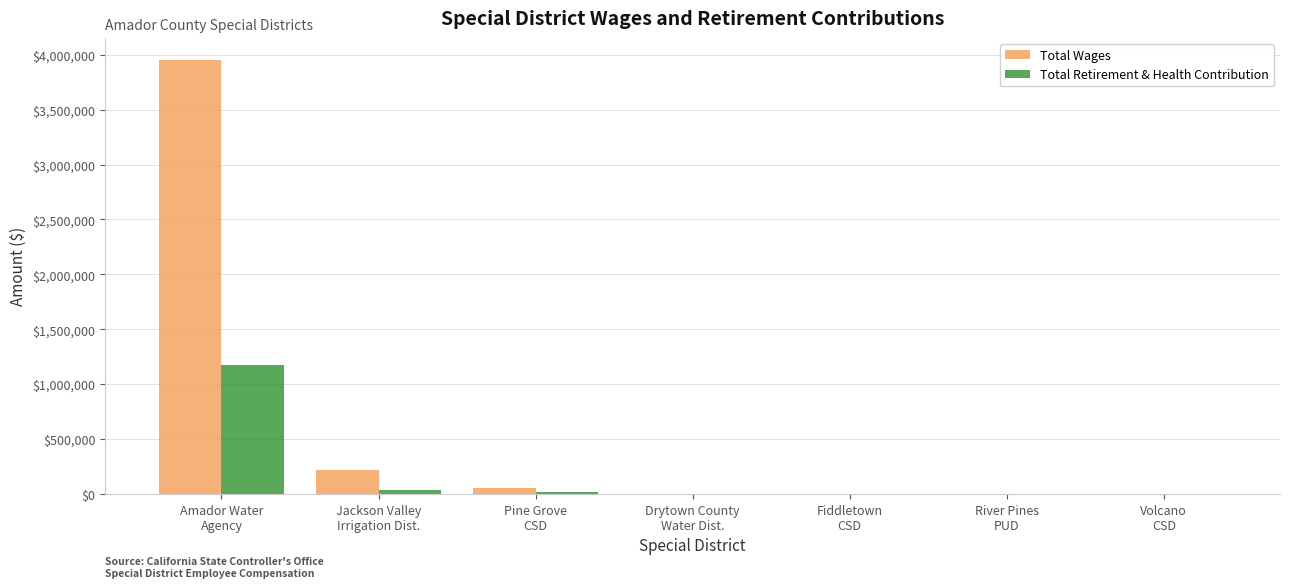

What is the sum of all Total Wages values?

4227345